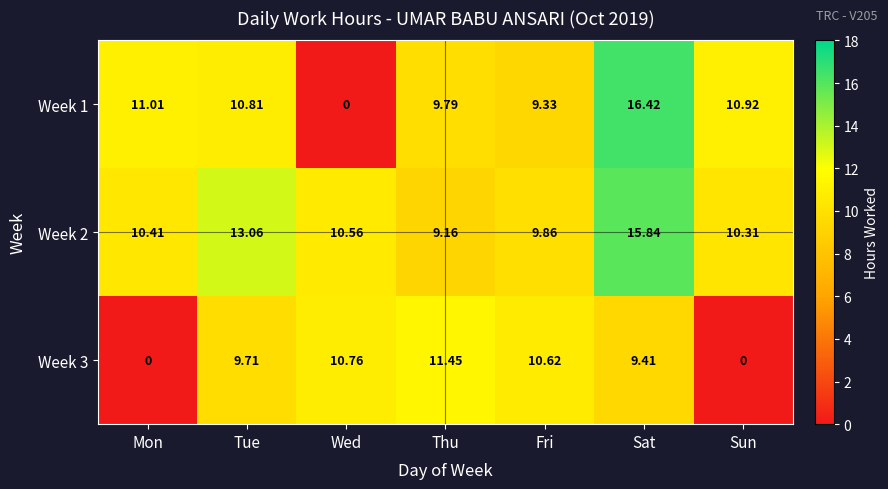

Where does the Week 1 series first go above 10?

Mon